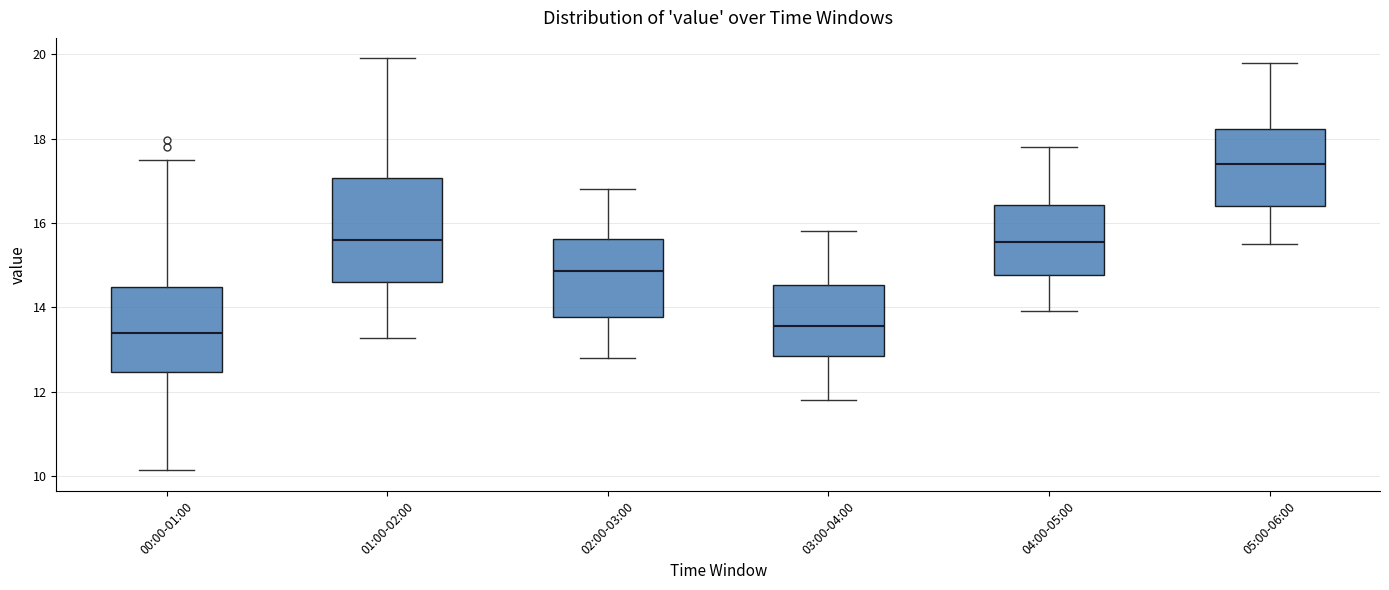

Where is the upper edge of the box for 01:00-02:00 on the y-axis? The values are not printed on the chart, so give them approximately, as read against the axis.

17.0